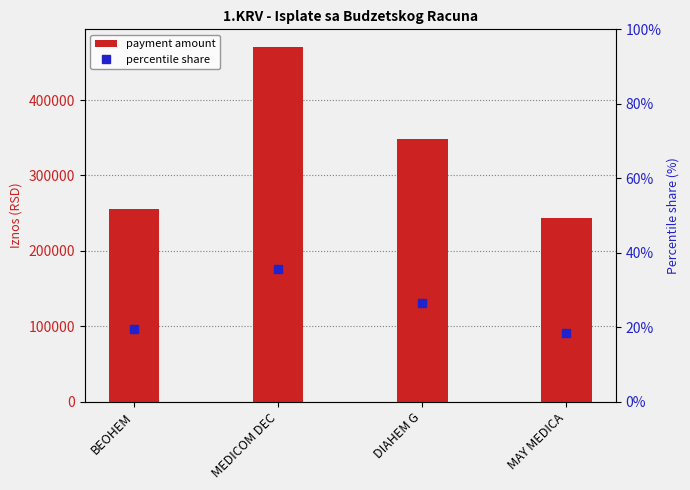

At which label does payment amount reach its peak?

MEDICOM DEC